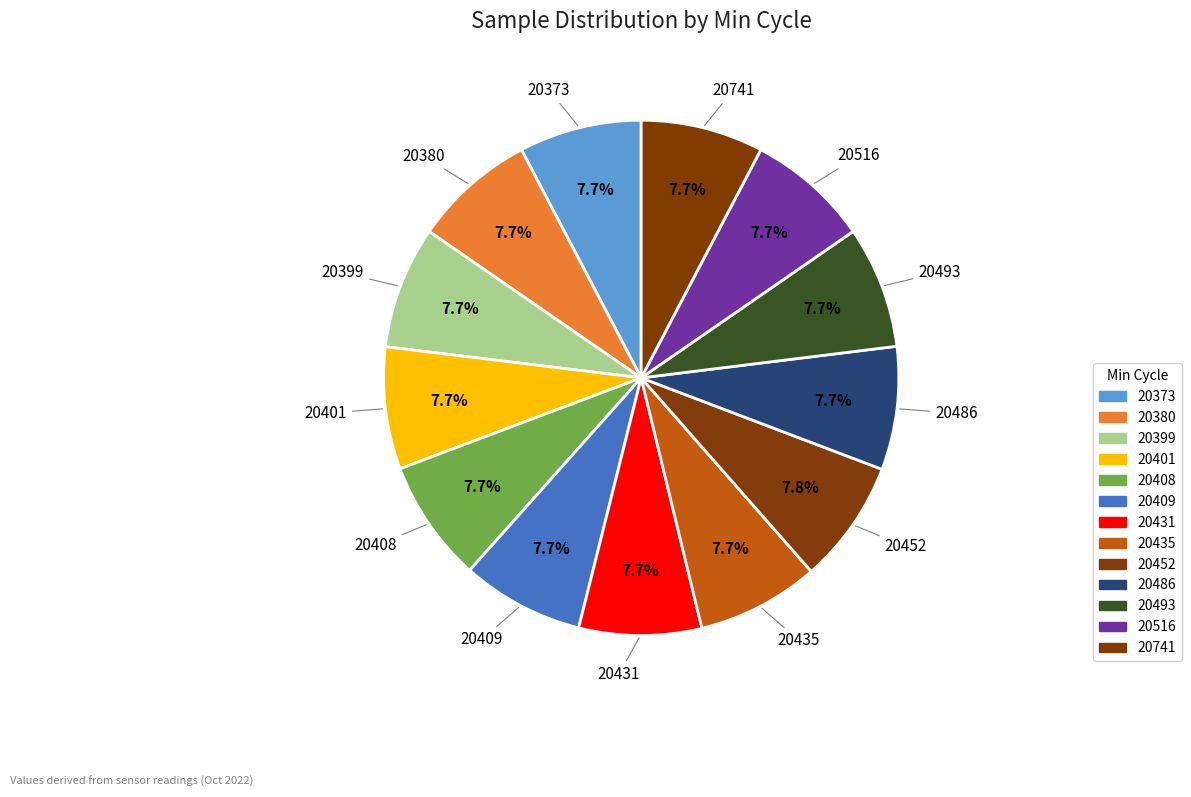

Does 20486 account for over 50% of the chart?

No